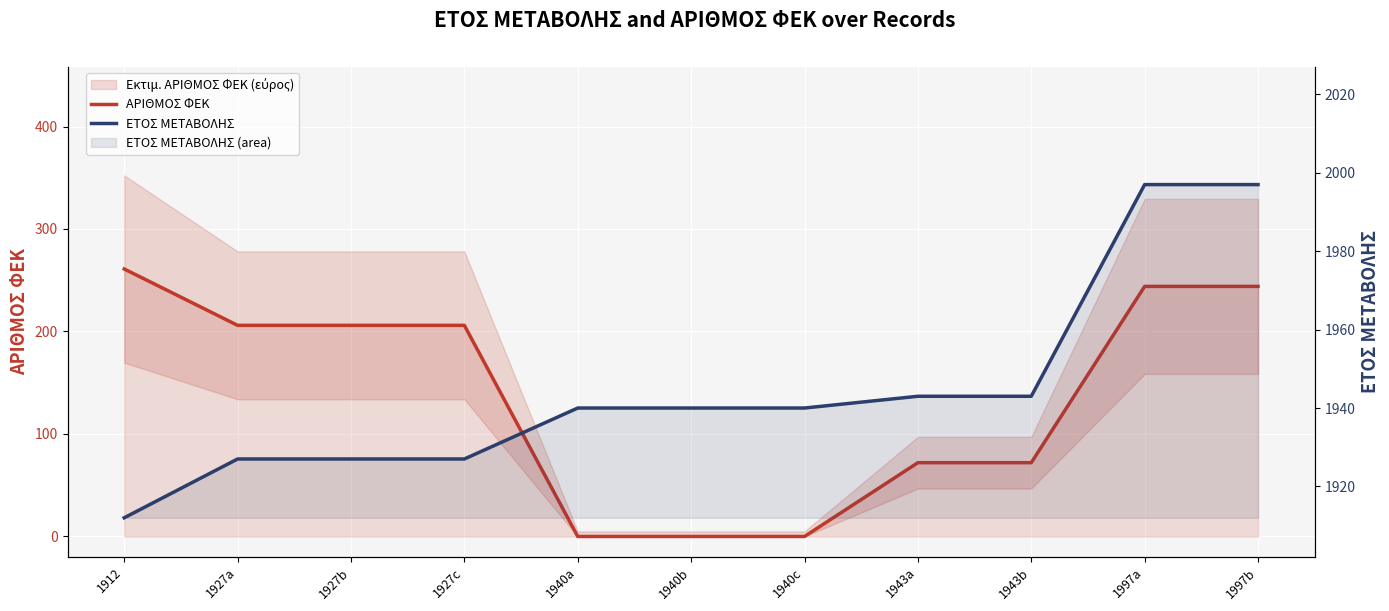

Is the value of ΑΡΙΘΜΟΣ ΦΕΚ at 1997a greater than the value of ΕΤΟΣ ΜΕΤΑΒΟΛΗΣ at 1997b?

No